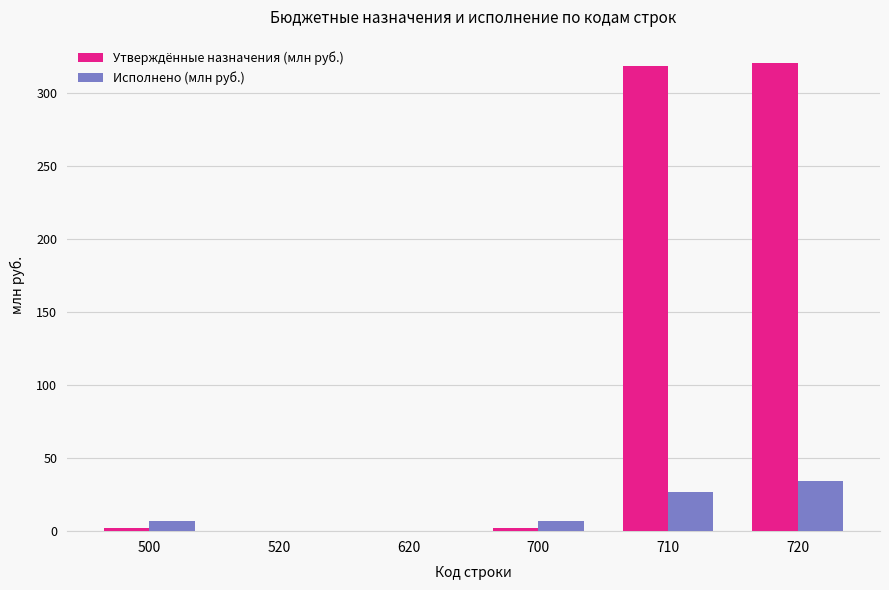

At which label does Утверждённые назначения (млн руб.) first exceed 2?

500